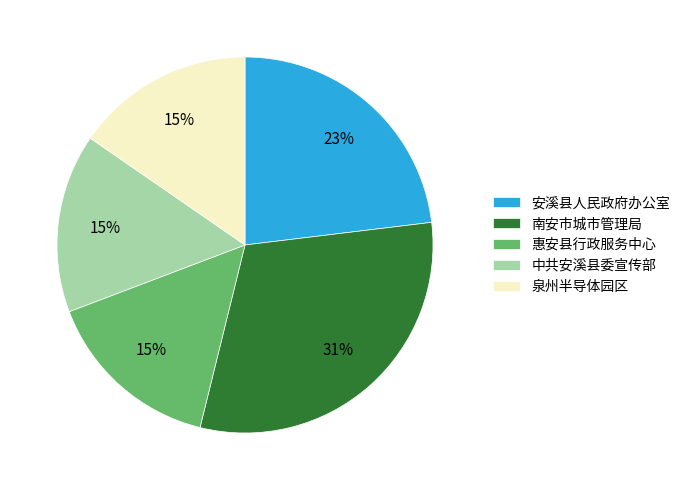

Which slice is the largest?

南安市城市管理局